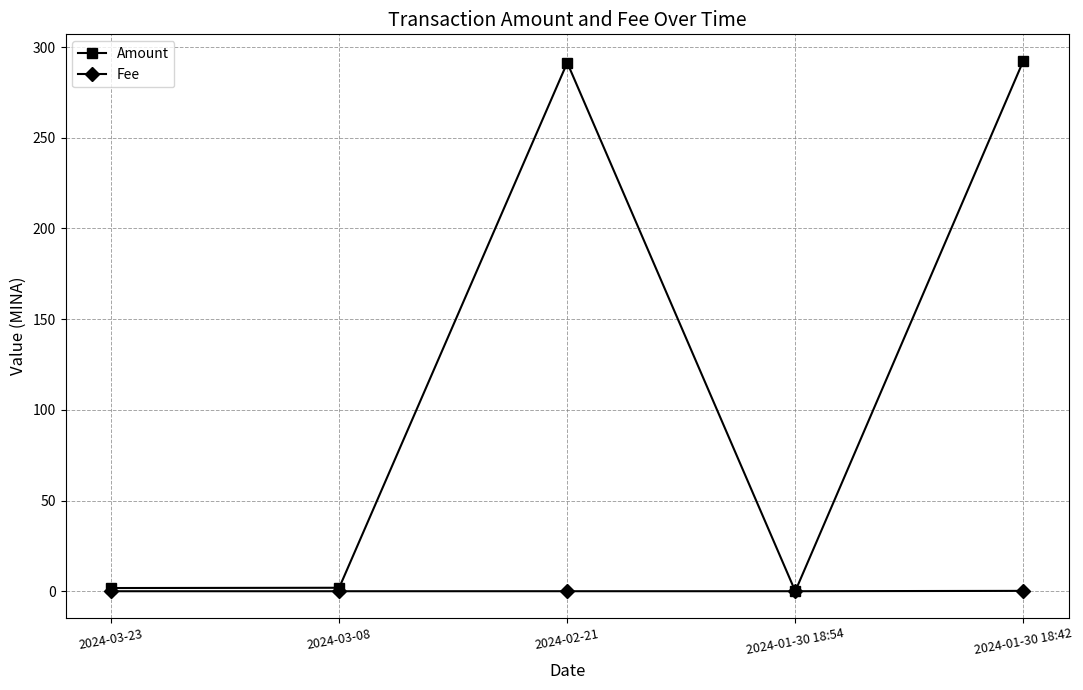

True or false: Amount has more than 0 points higher than both neighbors.

True